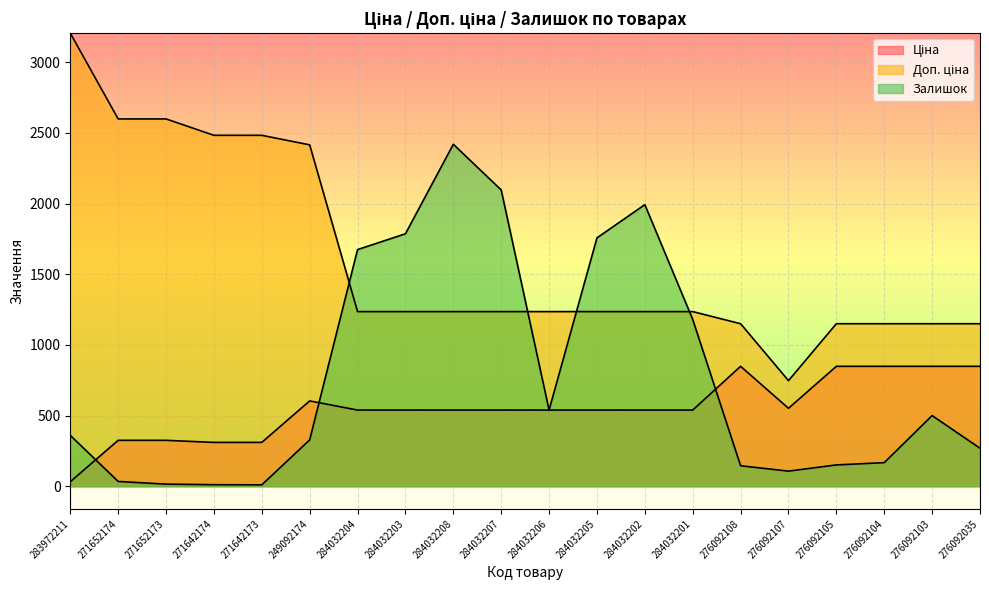

What is the sum of the Ціна values at 276092104 and 271642174?

1158.7